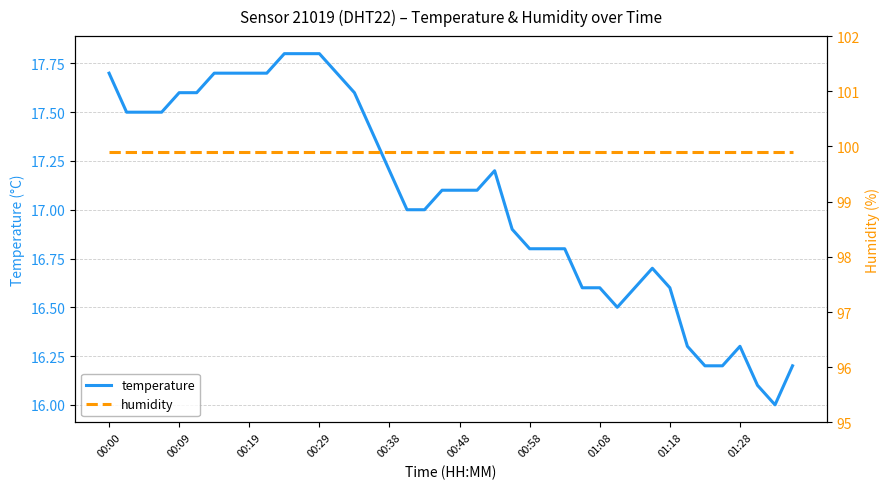

Is this an area chart (filled region under the line)?

No